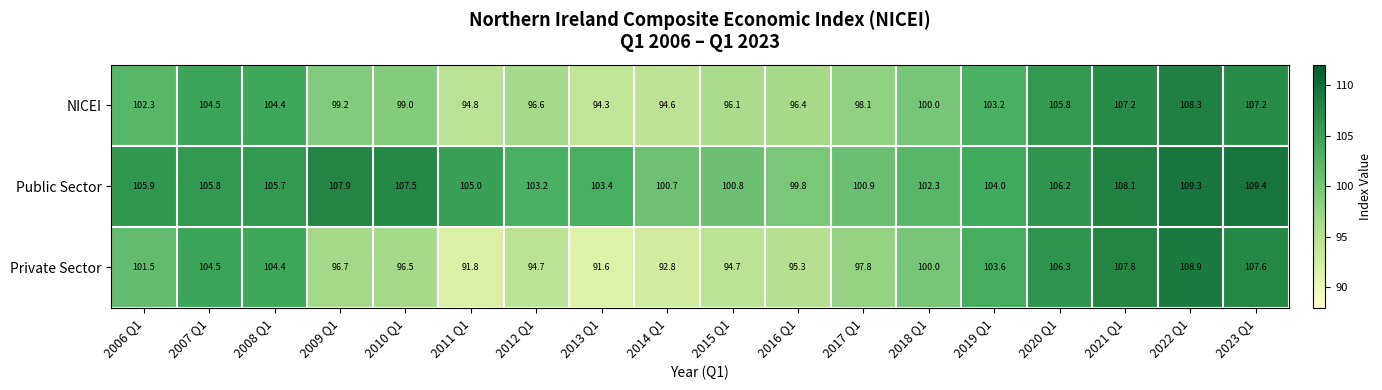

What is the difference between the second highest and second lowest values in the Private Sector series?

16.0